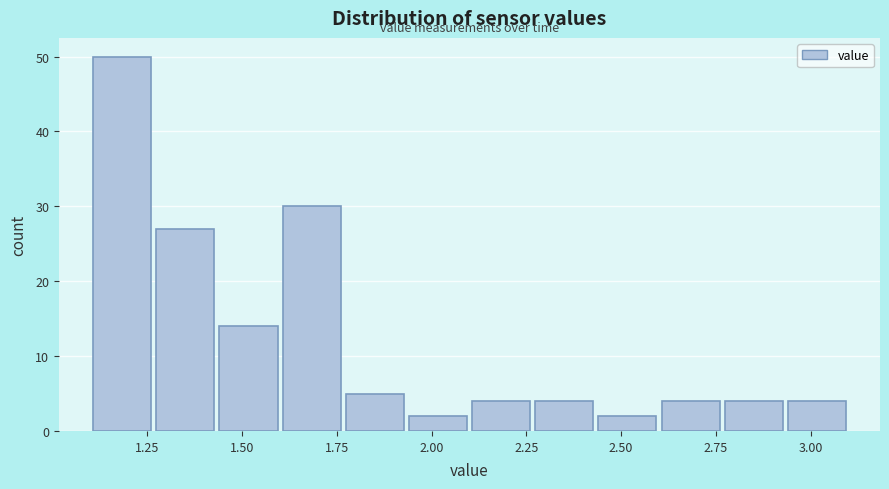

Around what value on the x-axis is the tallest bar? Give the approximate position of its centre, as read against the axis.

1.20